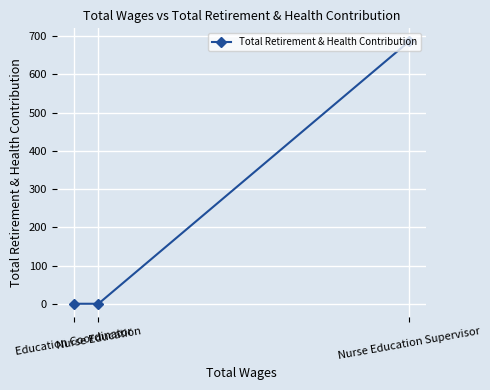

Reading left to right, transcribe all the data shown in this chart.

Education Coordinator=0	Nurse Education=0	Nurse Education Supervisor=686